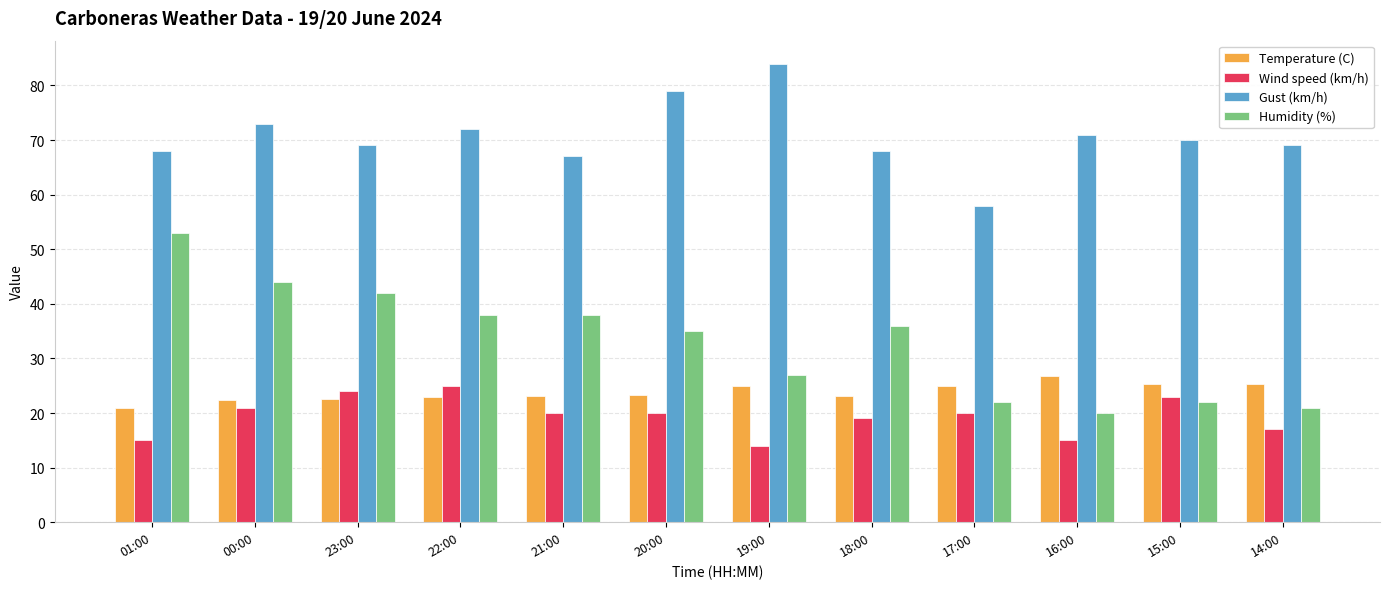

Which series changed the most between 00:00 and 22:00?

Humidity (%)